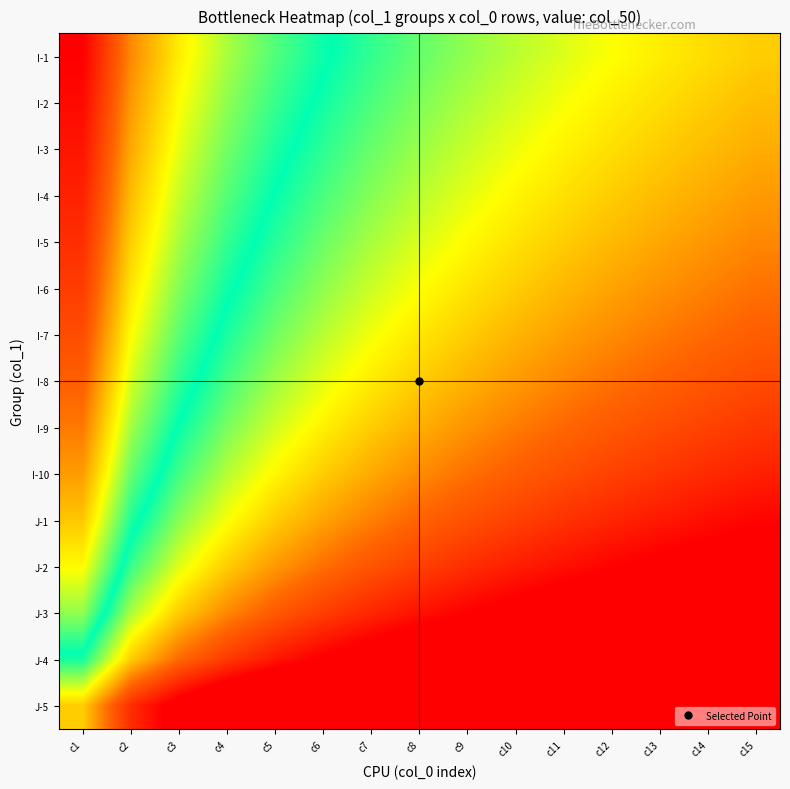

Reading right to left, what are all the values shown in this chart?

I-1: c15=-1.3	c14=-1.2	c13=-1.1	c12=-1.0	c11=-0.9	c10=-0.7	c9=-0.6	c8=-0.4	c7=-0.2	c6=0.0	c5=0.3	c4=0.7	c3=1.1	c2=1.8	c1=3.0
I-2: c15=-1.4	c14=-1.3	c13=-1.2	c12=-1.1	c11=-1.0	c10=-0.8	c9=-0.7	c8=-0.5	c7=-0.3	c6=-0.1	c5=0.2	c4=0.6	c3=1.0	c2=1.7	c1=2.9
I-3: c15=-1.5	c14=-1.4	c13=-1.3	c12=-1.2	c11=-1.1	c10=-0.9	c9=-0.8	c8=-0.6	c7=-0.4	c6=-0.2	c5=0.1	c4=0.4	c3=0.9	c2=1.6	c1=2.8
I-4: c15=-1.7	c14=-1.5	c13=-1.4	c12=-1.3	c11=-1.2	c10=-1.1	c9=-0.9	c8=-0.7	c7=-0.5	c6=-0.3	c5=-0.0	c4=0.3	c3=0.8	c2=1.4	c1=2.7
I-5: c15=-1.8	c14=-1.7	c13=-1.6	c12=-1.5	c11=-1.3	c10=-1.2	c9=-1.0	c8=-0.8	c7=-0.6	c6=-0.4	c5=-0.1	c4=0.2	c3=0.7	c2=1.3	c1=2.5
I-6: c15=-1.9	c14=-1.8	c13=-1.7	c12=-1.6	c11=-1.5	c10=-1.3	c9=-1.2	c8=-1.0	c7=-0.8	c6=-0.6	c5=-0.3	c4=0.1	c3=0.5	c2=1.2	c1=2.4
I-7: c15=-2.1	c14=-2.0	c13=-1.9	c12=-1.7	c11=-1.6	c10=-1.5	c9=-1.3	c8=-1.1	c7=-0.9	c6=-0.7	c5=-0.4	c4=-0.1	c3=0.4	c2=1.0	c1=2.2
I-8: c15=-2.3	c14=-2.2	c13=-2.0	c12=-1.9	c11=-1.8	c10=-1.7	c9=-1.5	c8=-1.3	c7=-1.1	c6=-0.9	c5=-0.6	c4=-0.3	c3=0.2	c2=0.8	c1=2.1
I-9: c15=-2.5	c14=-2.3	c13=-2.2	c12=-2.1	c11=-2.0	c10=-1.9	c9=-1.7	c8=-1.5	c7=-1.3	c6=-1.1	c5=-0.8	c4=-0.5	c3=-0.0	c2=0.6	c1=1.9
I-10: c15=-2.7	c14=-2.6	c13=-2.5	c12=-2.4	c11=-2.2	c10=-2.1	c9=-1.9	c8=-1.8	c7=-1.6	c6=-1.3	c5=-1.0	c4=-0.7	c3=-0.3	c2=0.4	c1=1.6
J-1: c15=-3.0	c14=-2.9	c13=-2.7	c12=-2.6	c11=-2.5	c10=-2.4	c9=-2.2	c8=-2.0	c7=-1.8	c6=-1.6	c5=-1.3	c4=-1.0	c3=-0.5	c2=0.1	c1=1.4
J-2: c15=-3.3	c14=-3.2	c13=-3.1	c12=-3.0	c11=-2.8	c10=-2.7	c9=-2.5	c8=-2.4	c7=-2.2	c6=-1.9	c5=-1.7	c4=-1.3	c3=-0.9	c2=-0.2	c1=1.0
J-3: c15=-3.8	c14=-3.6	c13=-3.5	c12=-3.4	c11=-3.3	c10=-3.2	c9=-3.0	c8=-2.8	c7=-2.6	c6=-2.4	c5=-2.1	c4=-1.8	c3=-1.3	c2=-0.7	c1=0.6
J-4: c15=-4.4	c14=-4.3	c13=-4.2	c12=-4.1	c11=-3.9	c10=-3.8	c9=-3.7	c8=-3.5	c7=-3.3	c6=-3.0	c5=-2.8	c4=-2.4	c3=-2.0	c2=-1.3	c1=-0.1
J-5: c15=-5.6	c14=-5.5	c13=-5.4	c12=-5.3	c11=-5.2	c10=-5.0	c9=-4.9	c8=-4.7	c7=-4.5	c6=-4.3	c5=-4.0	c4=-3.7	c3=-3.2	c2=-2.6	c1=-1.3